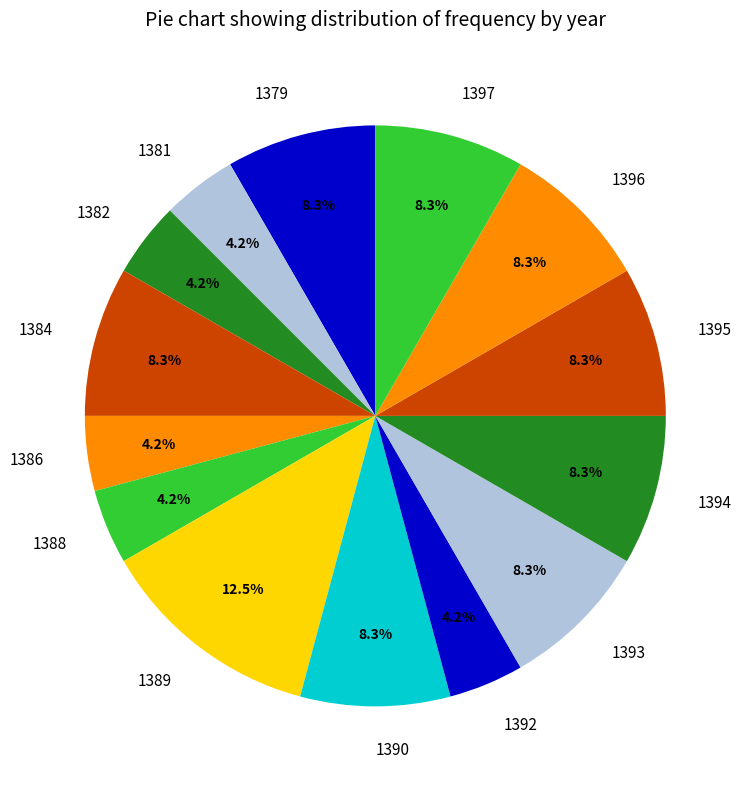

To the nearest percent, what portion does 1382 represent?

4%